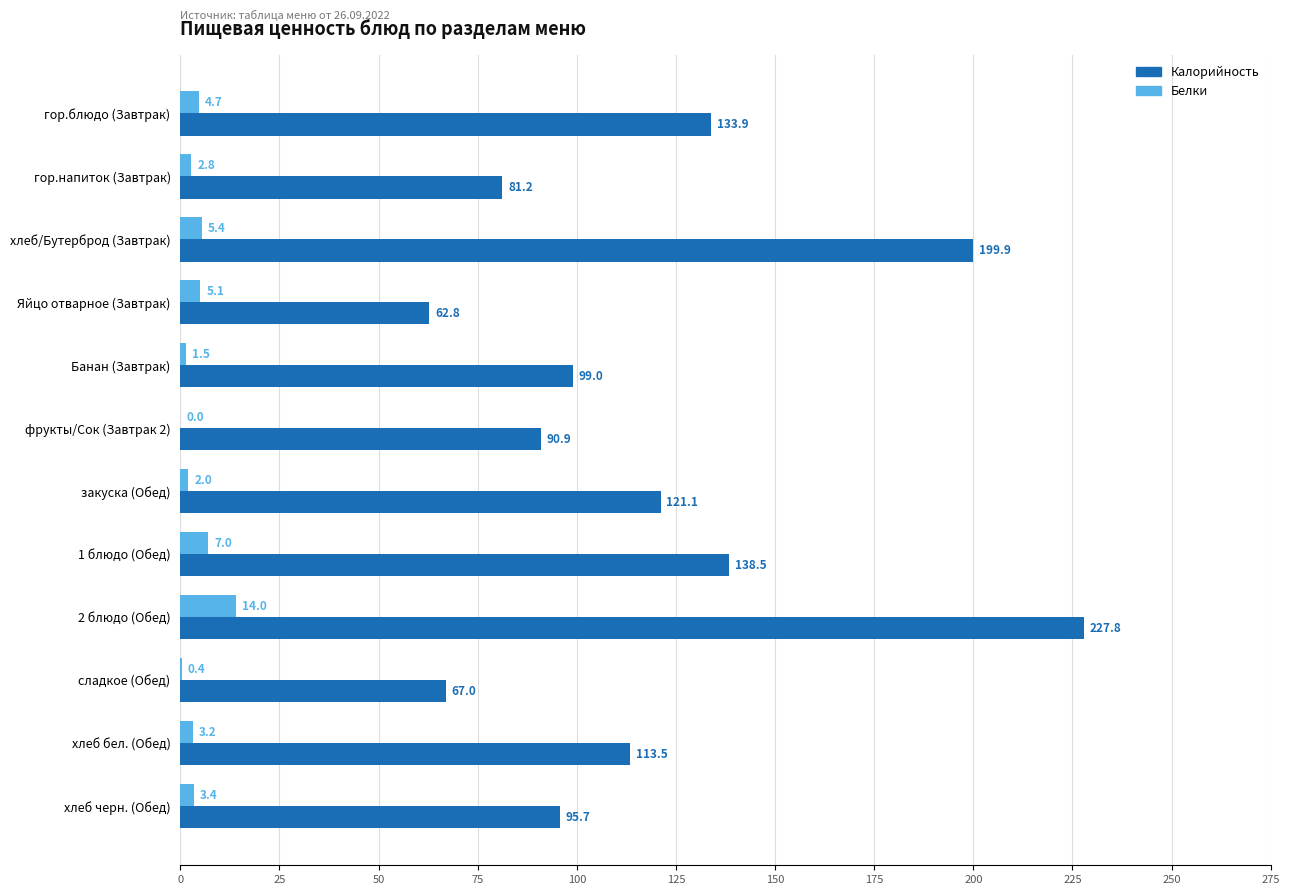

What are all the series names shown in the legend?

Калорийность, Белки